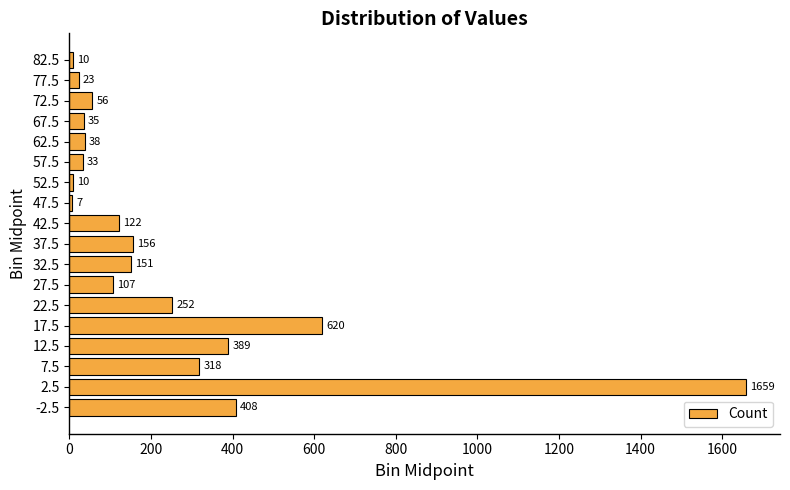

Are the bars horizontal?

Yes